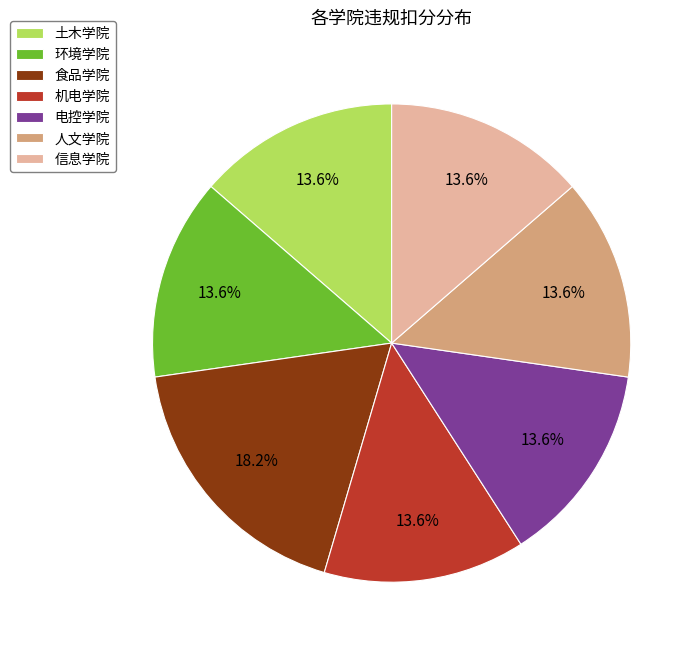

Is the sum of 食品学院 and 土木学院 greater than half?

No